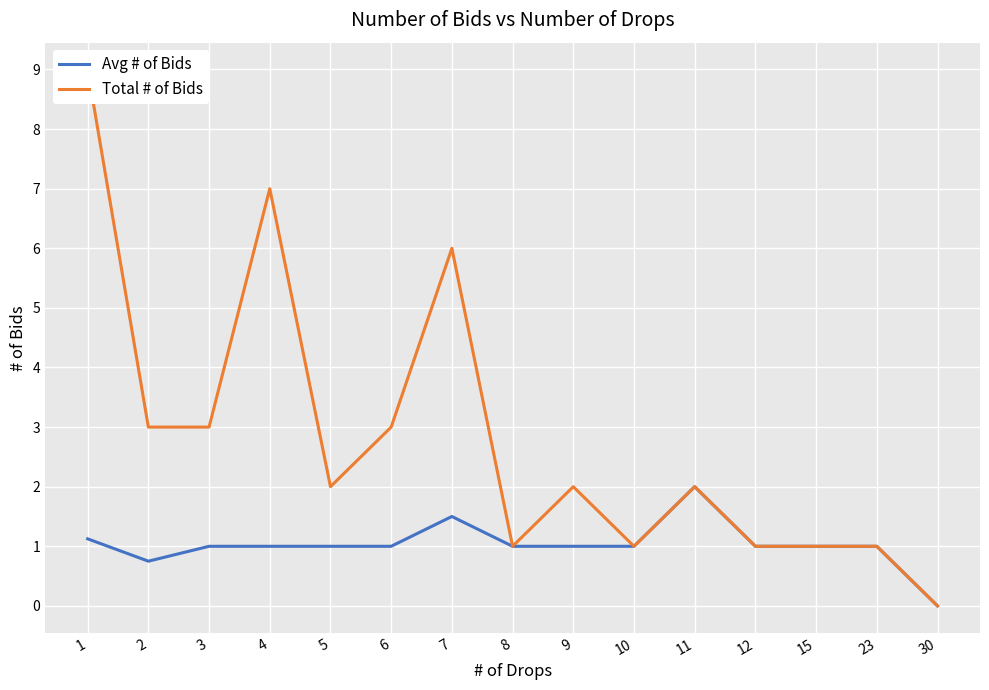

Rank the series by their average value, from lowest to highest.

Avg # of Bids, Total # of Bids